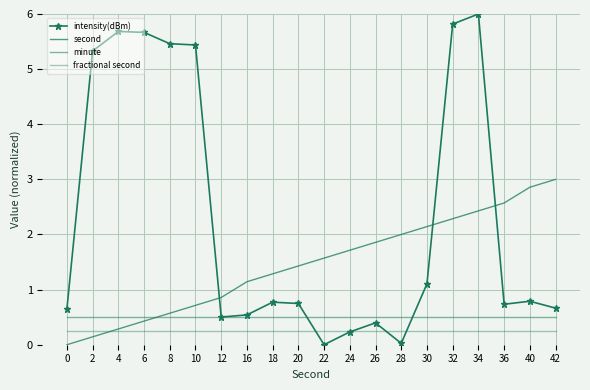

What is the maximum value for intensity(dBm)?

6.0